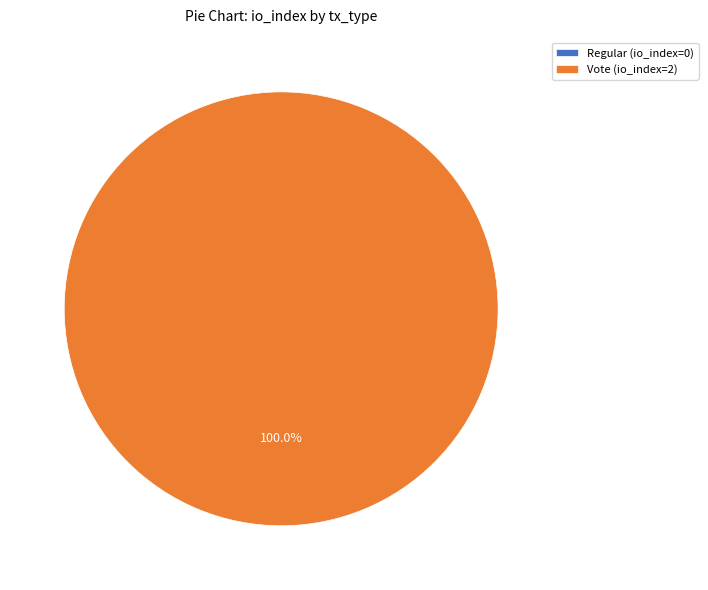

The Regular (io_index=0) slice represents 0% of the pie. True or false?

True